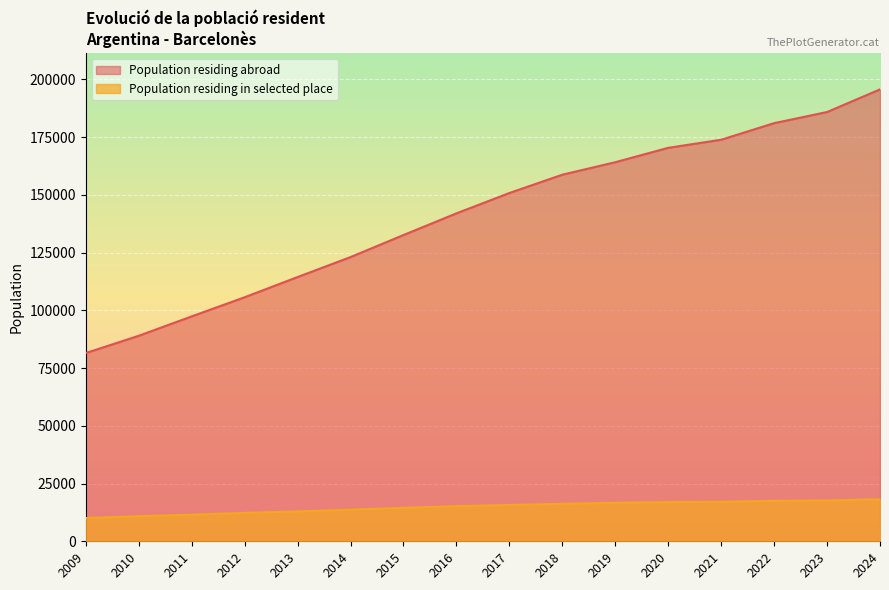

True or false: there are more than 2 points higher than both neighbors.

False